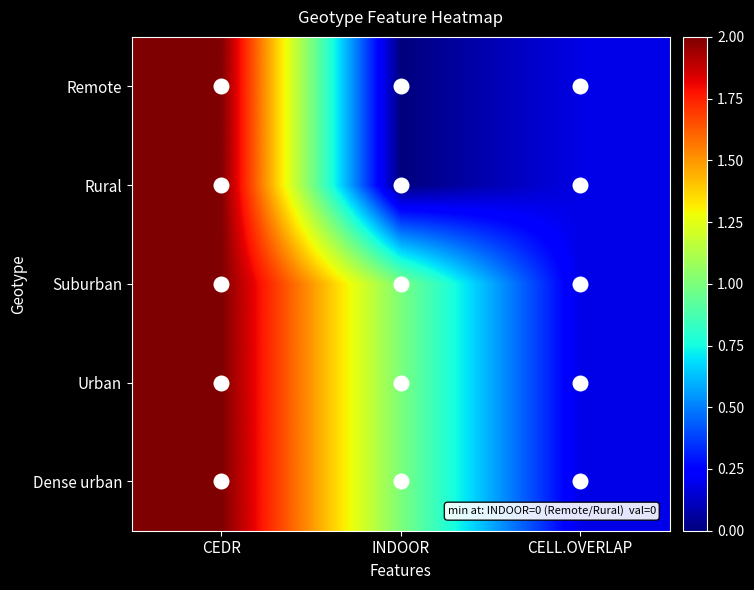

Reading left to right, extract all data points from this chart.

Remote: CEDR=2.0	INDOOR=0.0	CELL.OVERLAP=0.2
Rural: CEDR=2.0	INDOOR=0.0	CELL.OVERLAP=0.2
Suburban: CEDR=2.0	INDOOR=1.0	CELL.OVERLAP=0.2
Urban: CEDR=2.0	INDOOR=1.0	CELL.OVERLAP=0.2
Dense urban: CEDR=2.0	INDOOR=1.0	CELL.OVERLAP=0.2